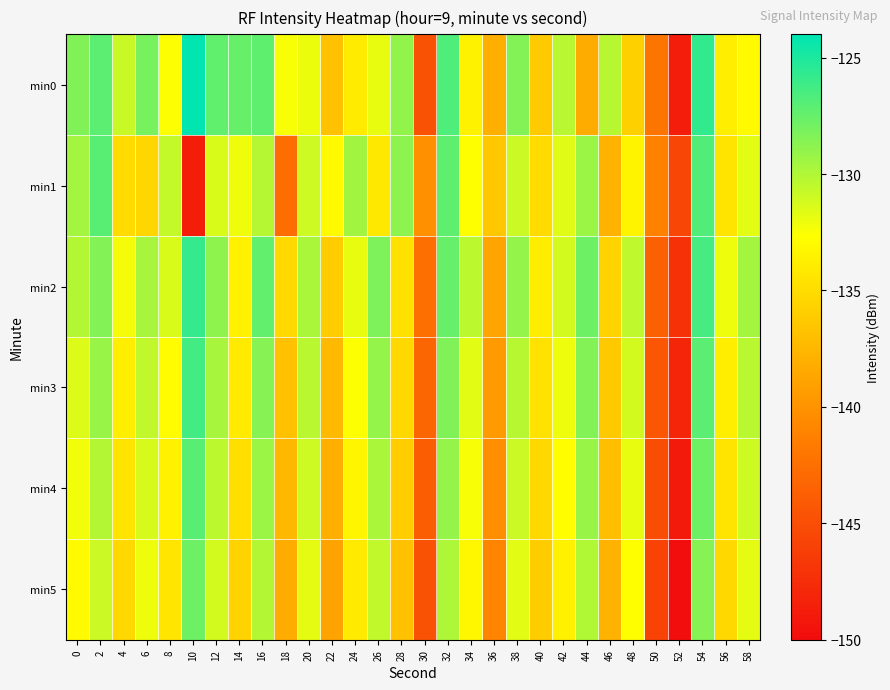

List the series in order of their peak value, highest first.

min0, min2, min3, min1, min4, min5